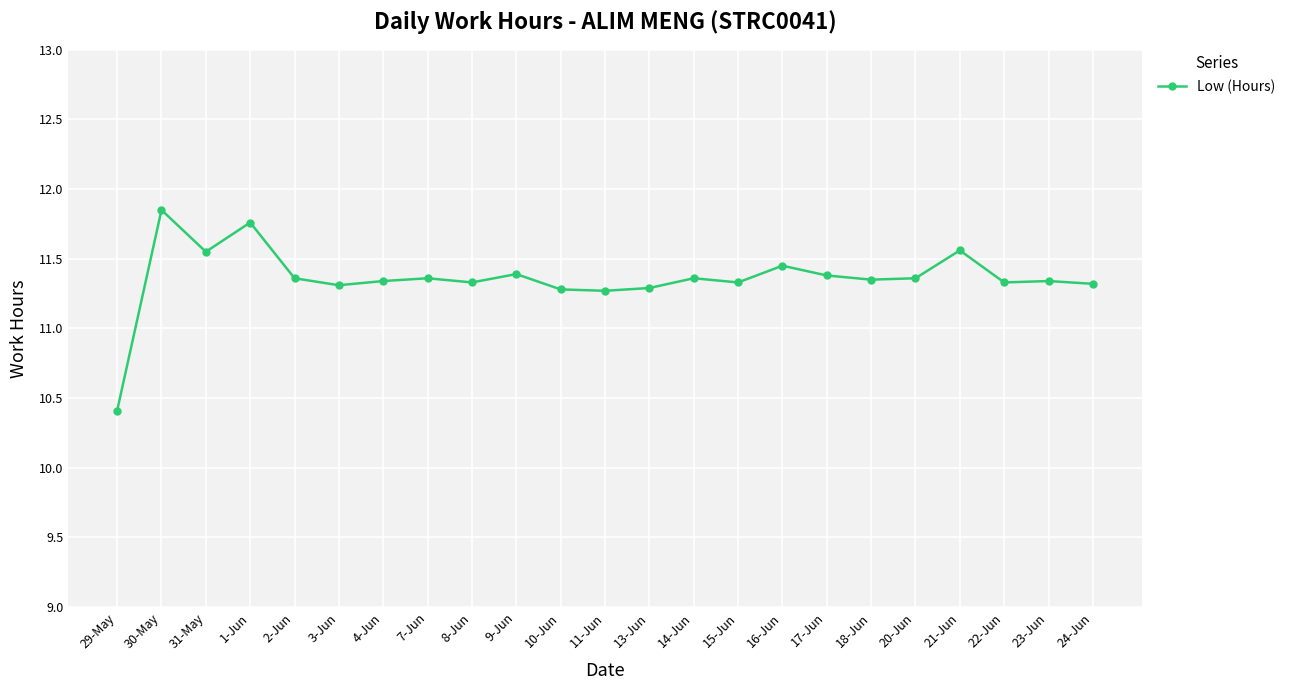

What is the ratio of the value at 21-Jun to the value at 22-Jun?

1.0